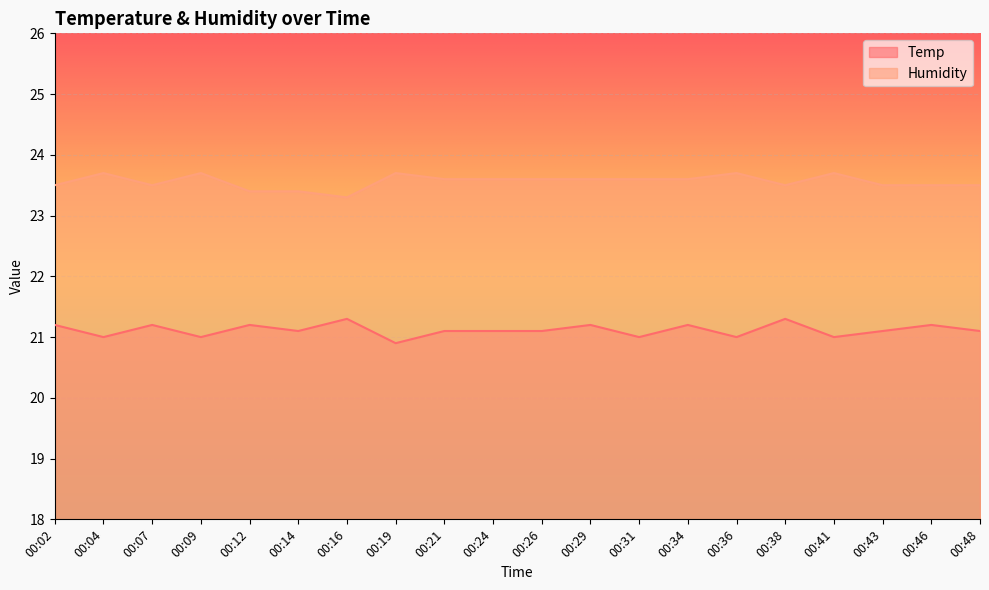

Which series has the largest range (max minus min)?

Temp